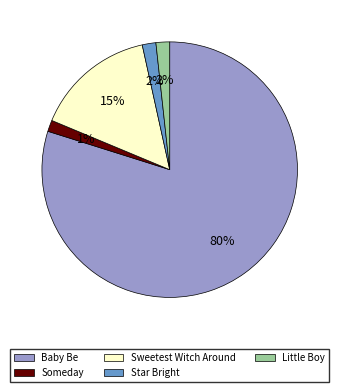

Which has a higher value, Little Boy or Baby Be?

Baby Be